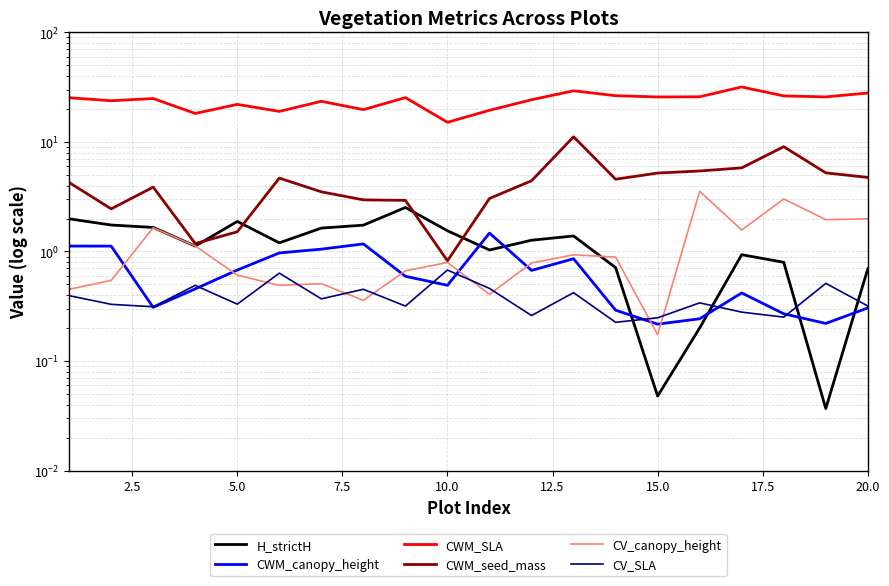

Does the chart have visible grid lines?

Yes